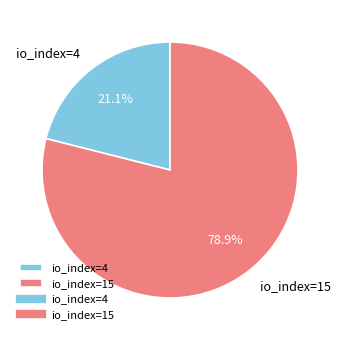

To the nearest percent, what percentage of the pie is io_index=4?

21%